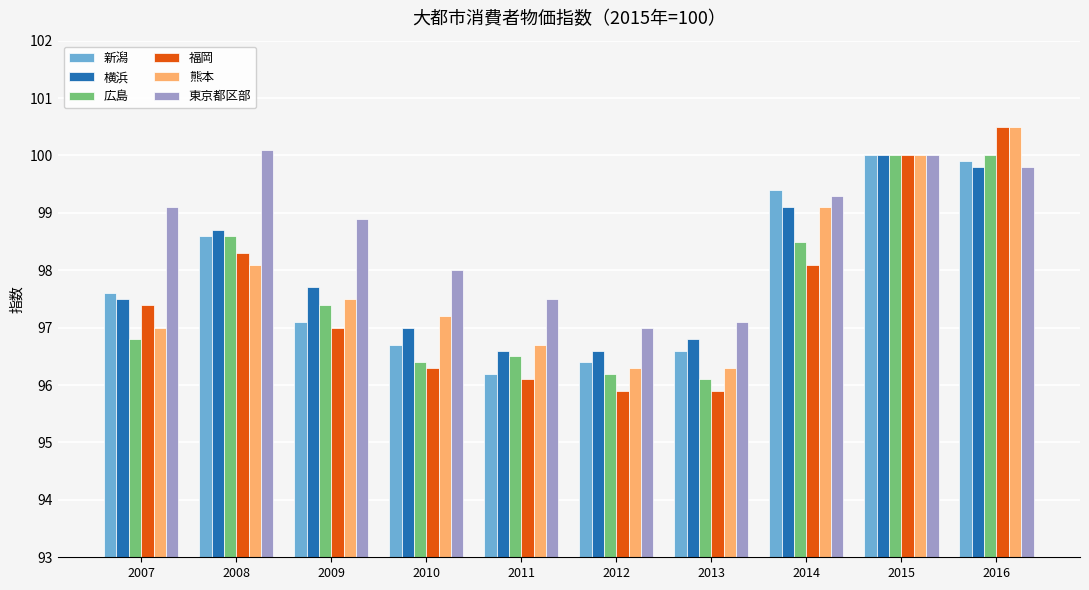

What value does the 横浜 series have at 2007?

97.5